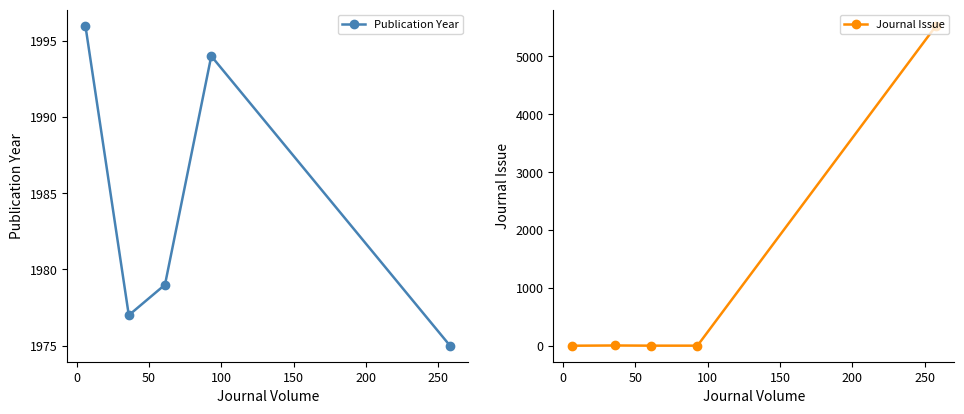

What is the value of the Publication Year point at the 5th from the left?

1975